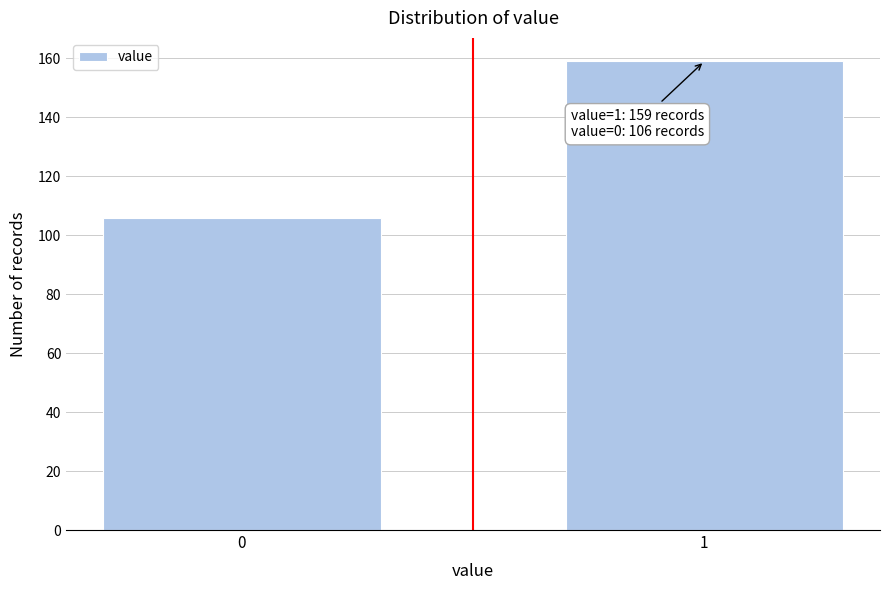

Reading left to right, extract all data points from this chart.

0=106	1=159